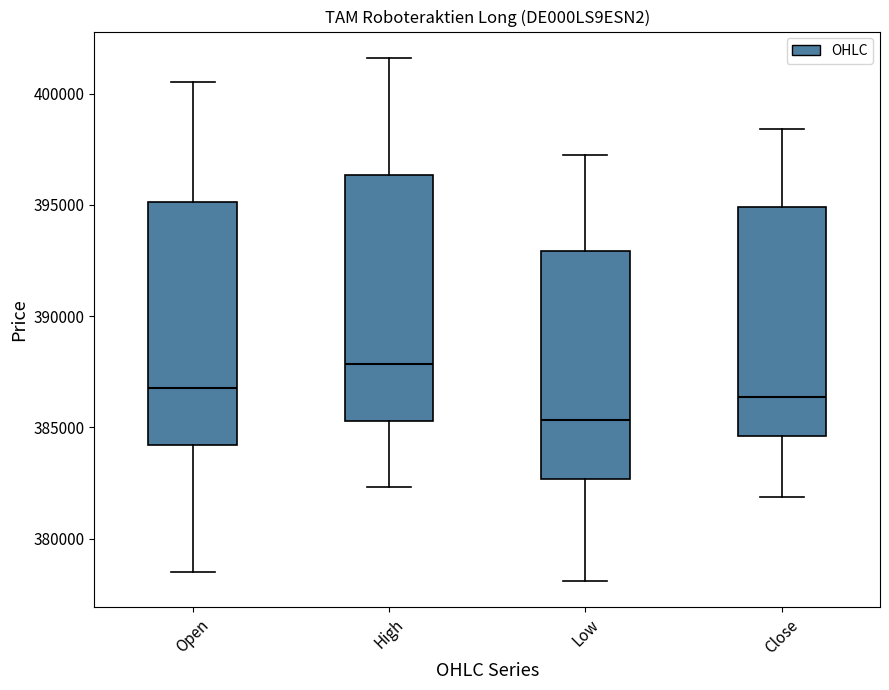

Reading left to right, transcribe this box plot: for each box, give where its median line is, the range the box spans, and where its two whiskers end, as read against the y-axis. The values are not printed on the chart, so give them approximately, as read against the axis.

Open: median 387000, box 384000 to 395000, whiskers 378500 to 400500
High: median 388000, box 385500 to 396500, whiskers 382500 to 401500
Low: median 385500, box 382500 to 393000, whiskers 378000 to 397000
Close: median 386500, box 384500 to 395000, whiskers 382000 to 398500